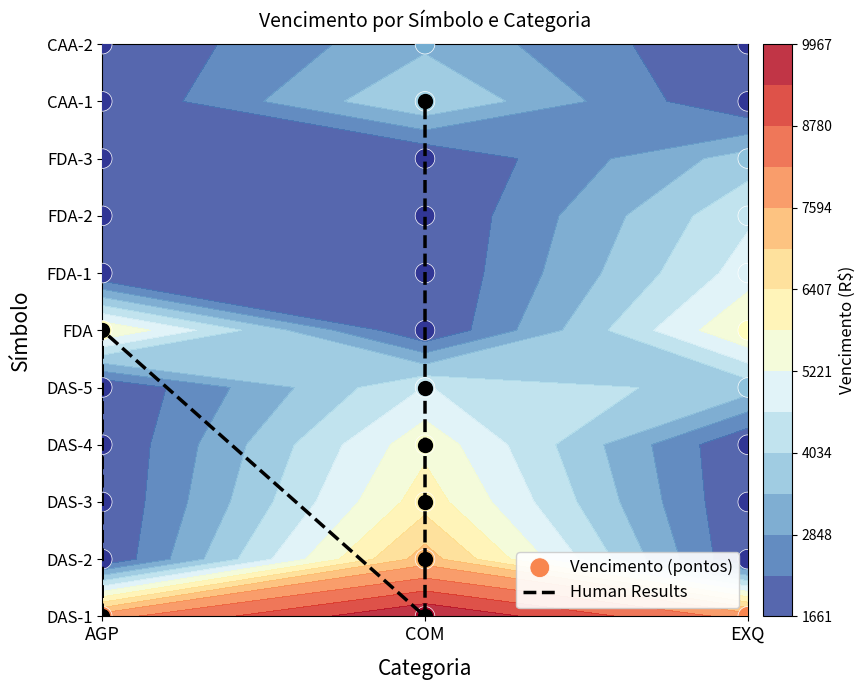

At which label does CAA first exceed 3322?

COM